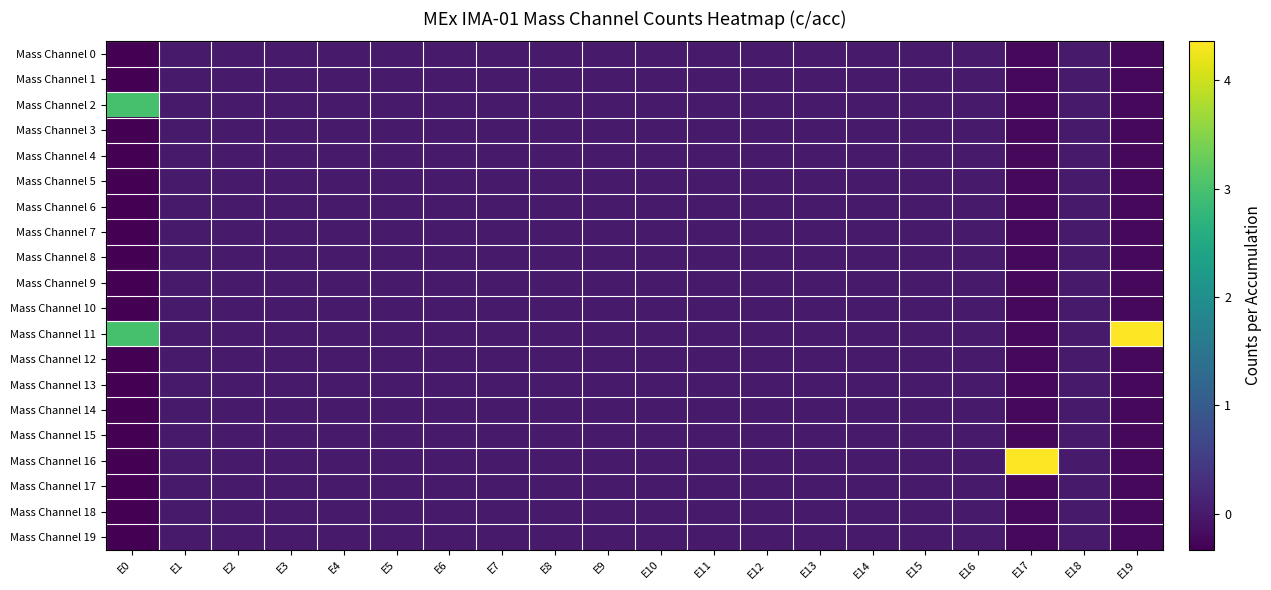

At how many categories does at least one series exceed 2?

3